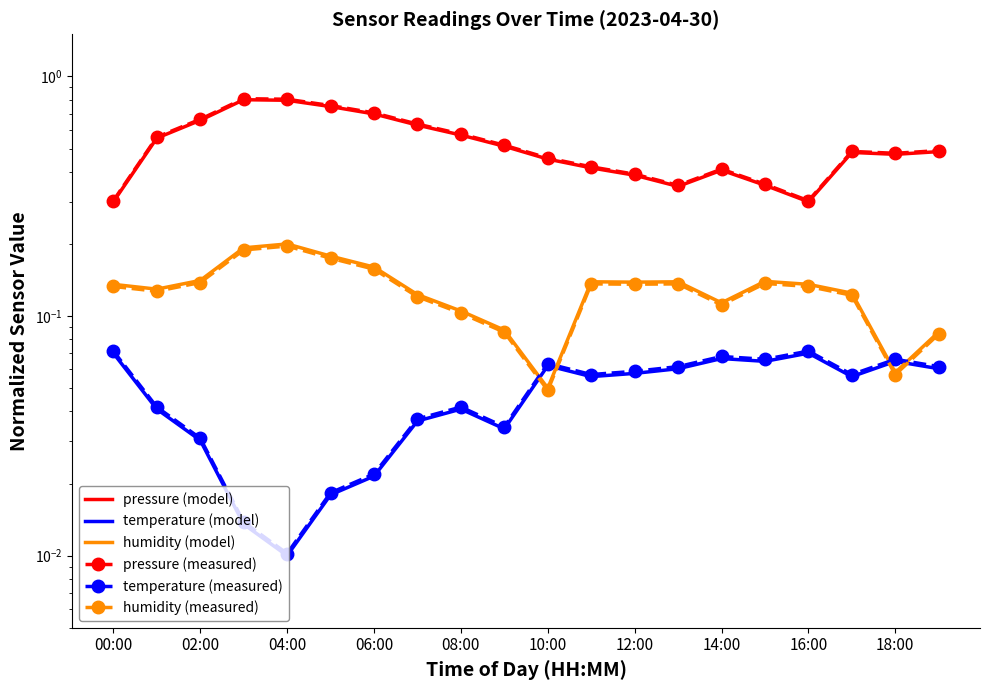

What are all the series names shown in the legend?

pressure (model), temperature (model), humidity (model), pressure (measured), temperature (measured), humidity (measured)